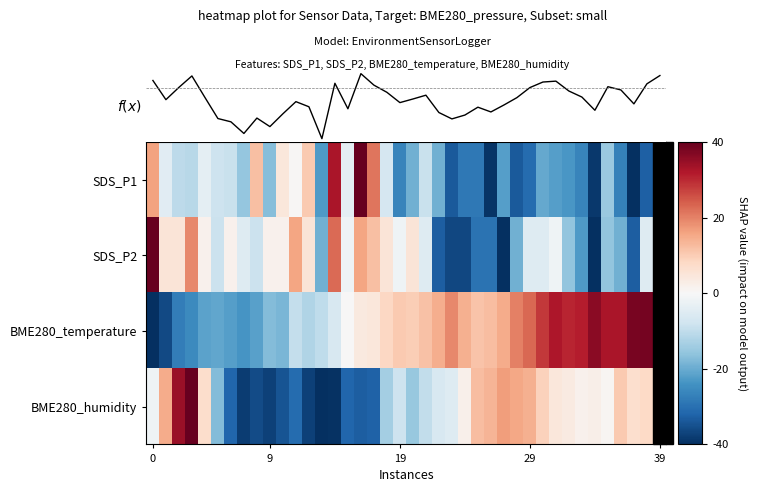

Which has a higher value, 6 or 39?

6